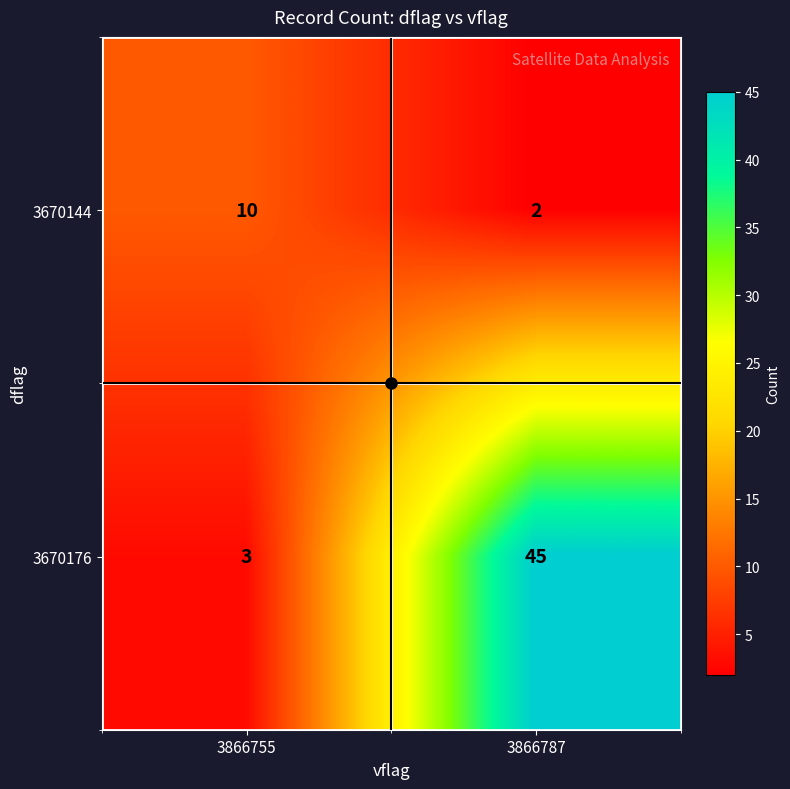

List the series in order of their peak value, lowest first.

3670144, 3670176